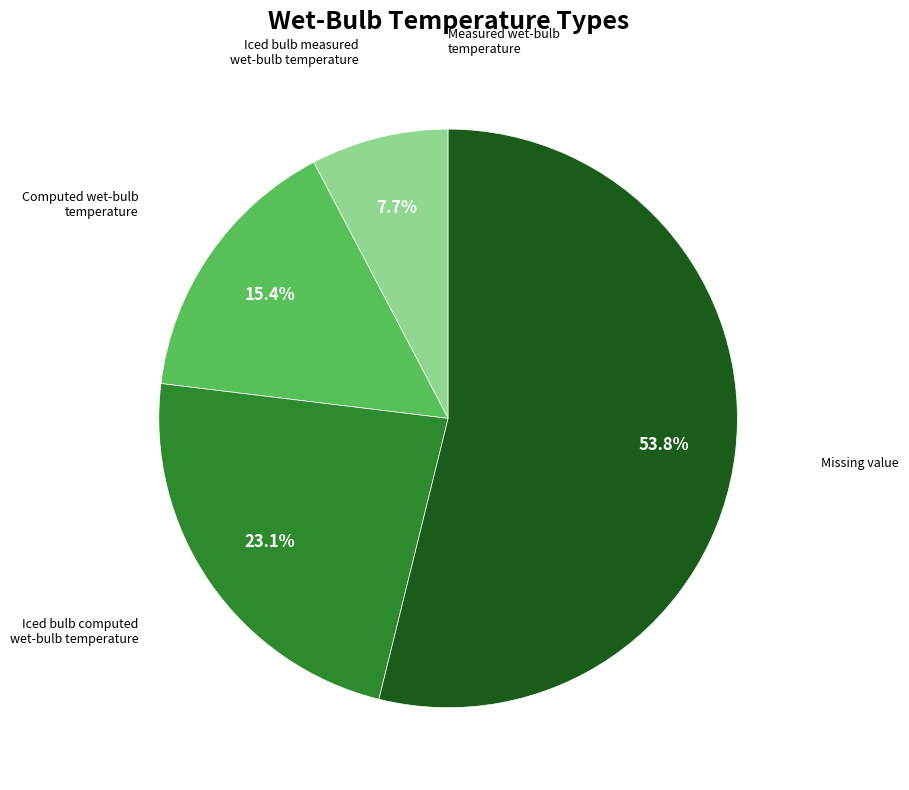

Which category has the biggest portion of the pie?

Missing value